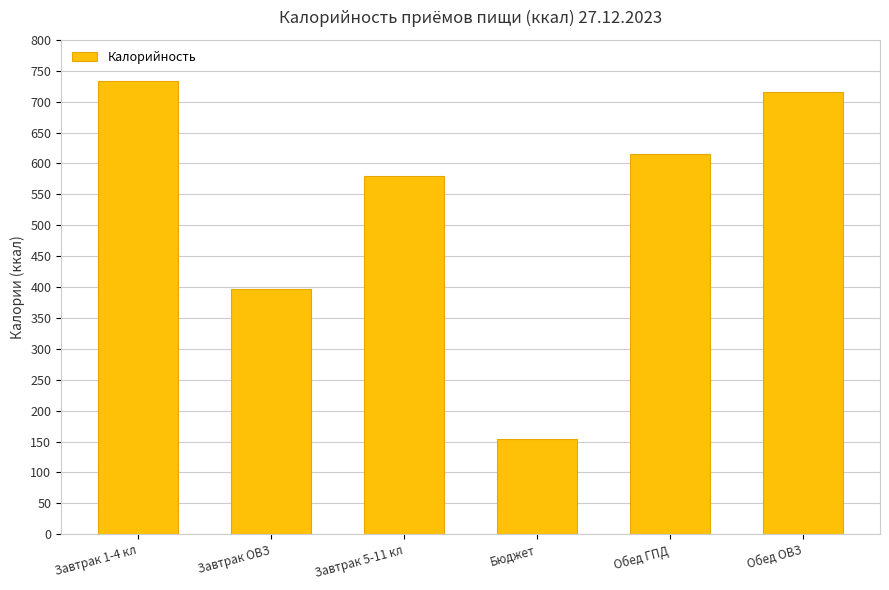

How many bars are there in total?

6